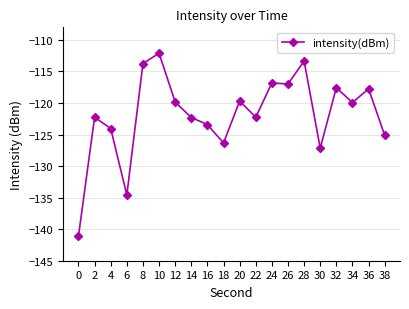

What is the difference between the maximum and second lowest values?

22.5